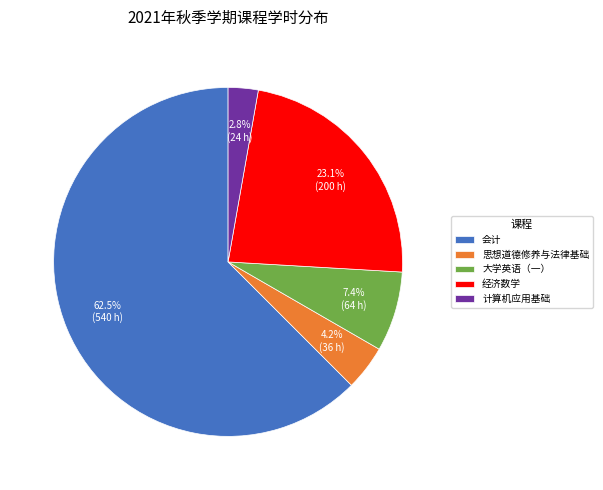

To the nearest percent, what is the difference between the largest and smallest slice percentages?

60%